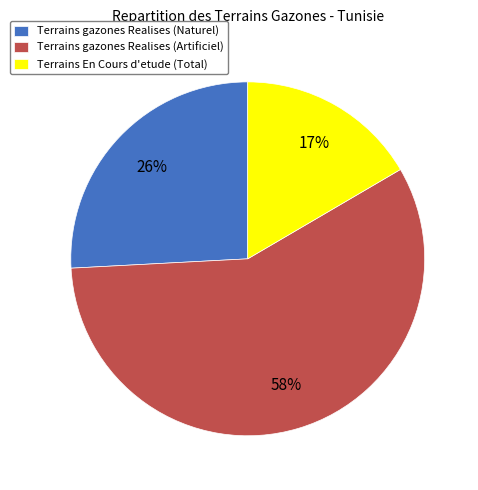

What is the smallest slice in the pie chart?

Terrains En Cours d'etude (Total)